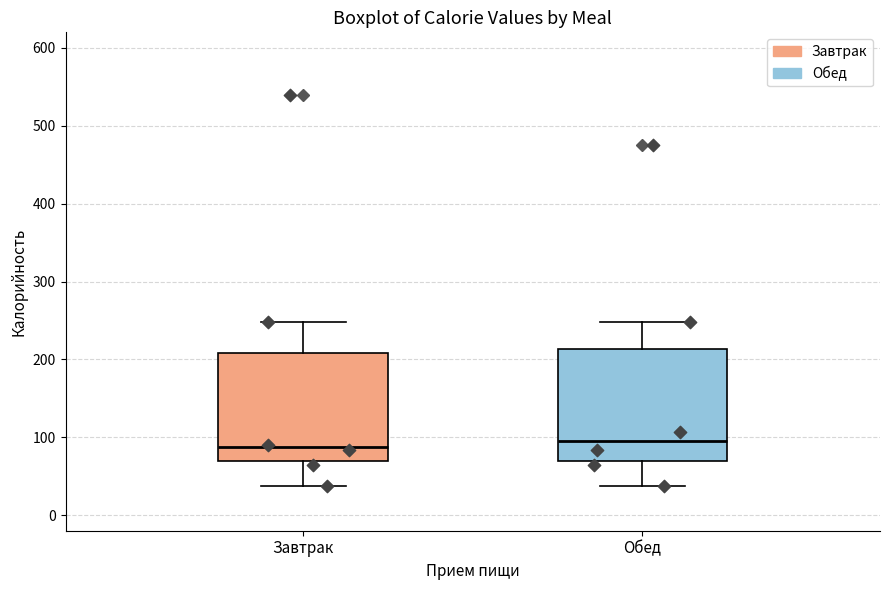

Where does the median line of the box for Обед sit on the y-axis? The values are not printed on the chart, so give them approximately, as read against the axis.

100